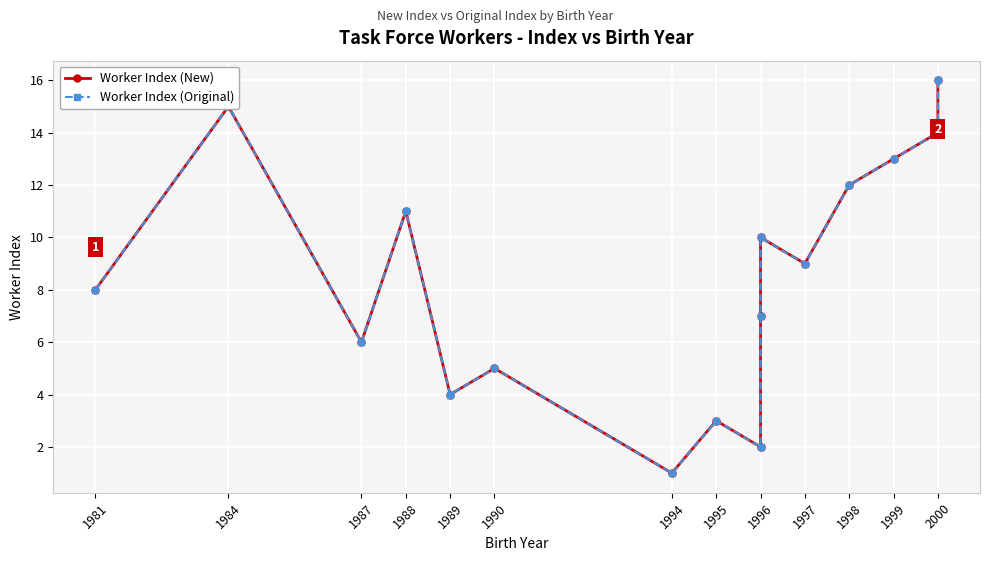

True or false: Worker Index (New) and Worker Index (Original) cross at least once.

False